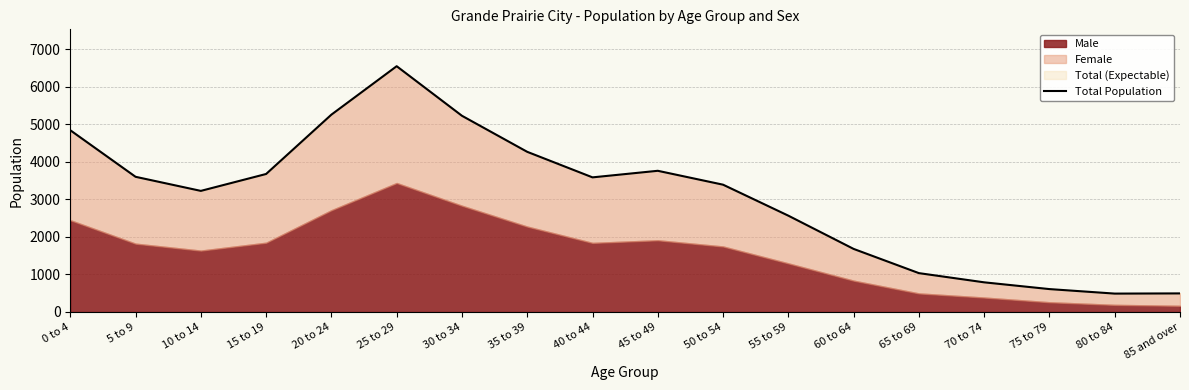

Which label corresponds to the largest value in the chart?

25 to 29